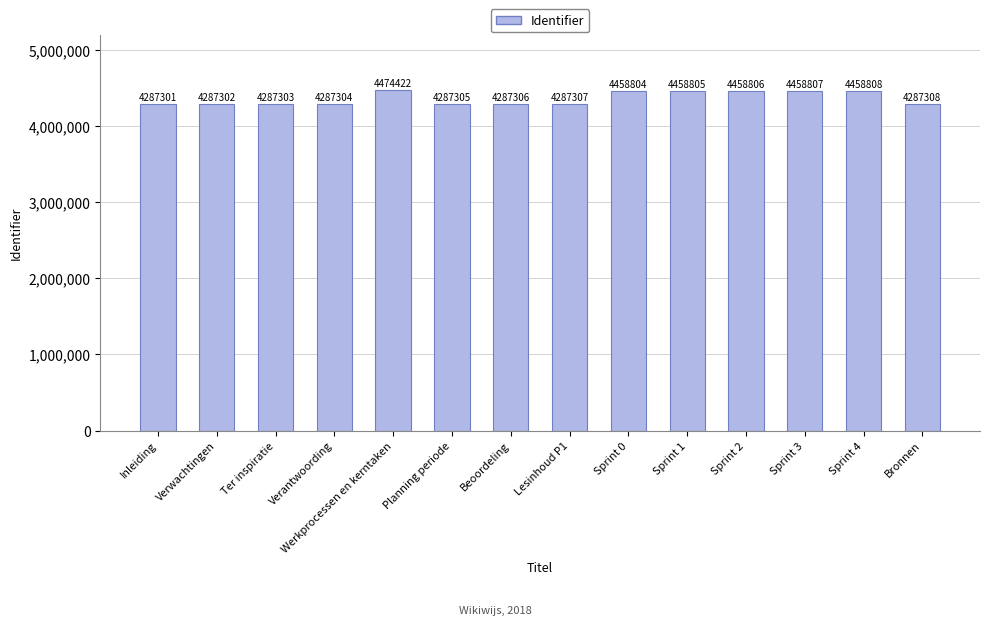

Which has a higher value, Sprint 0 or Sprint 1?

Sprint 1